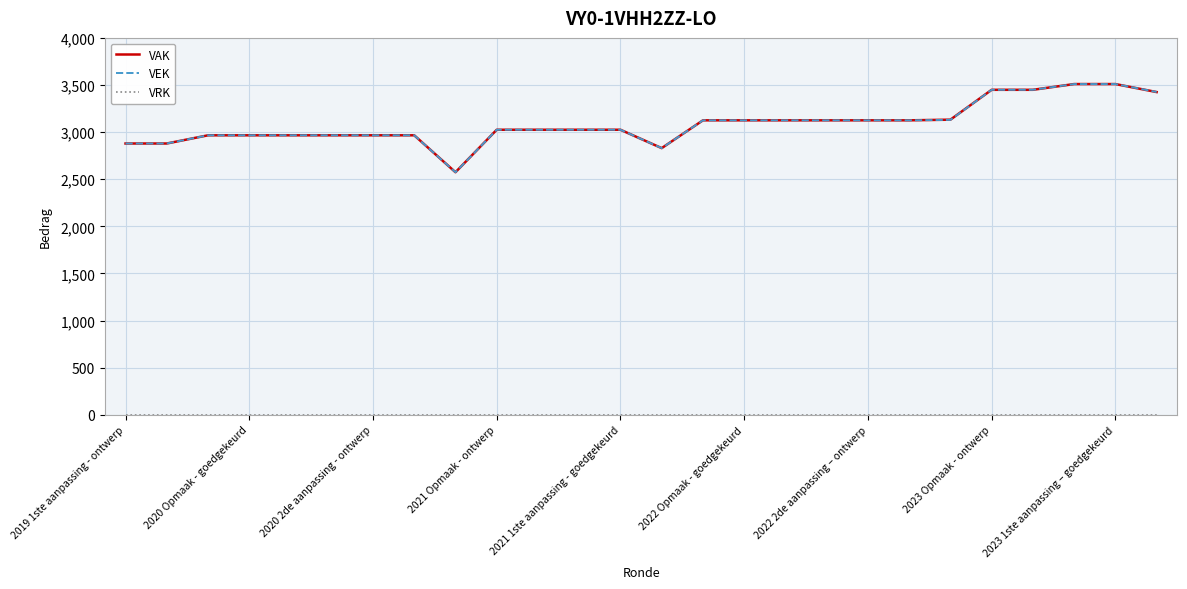

What is the lowest value of the VAK series?

2574